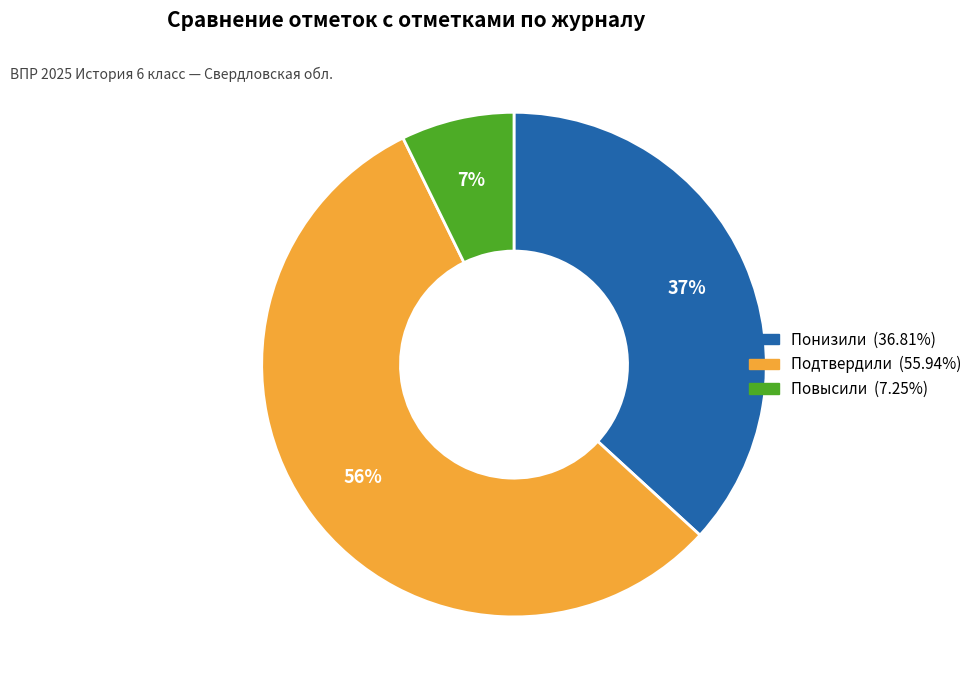

The Повысили slice represents 15% of the pie. True or false?

False